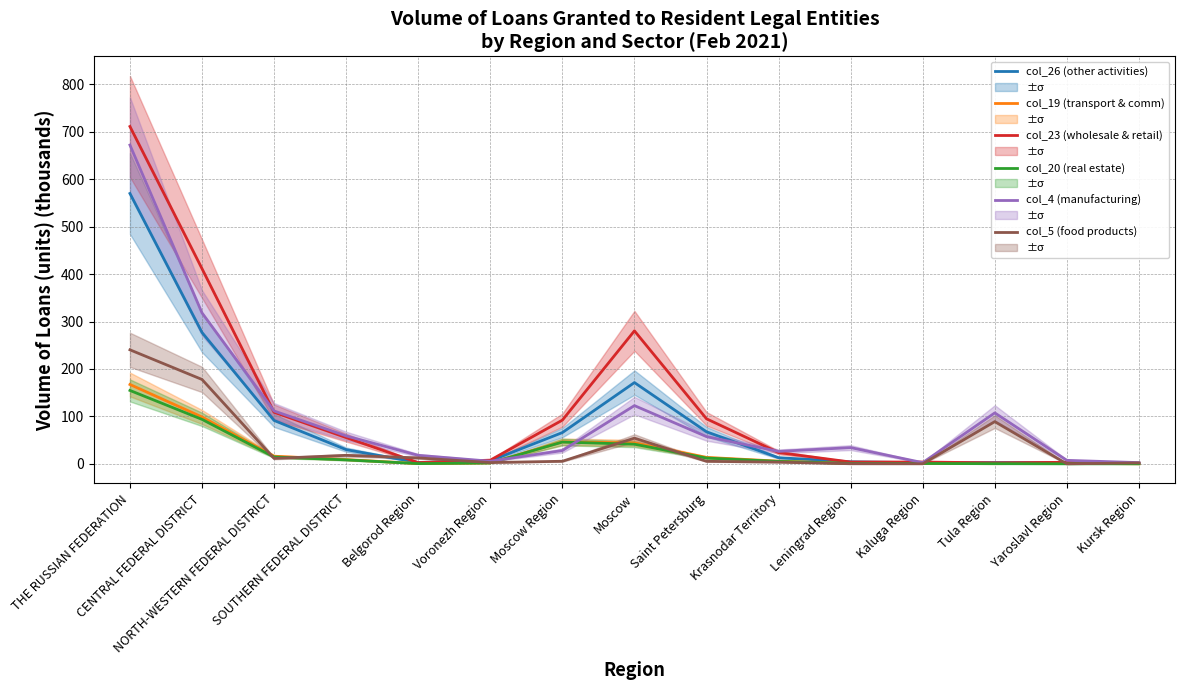

Reading left to right, what are all the values shown in this chart?

col_26 (other activities): THE RUSSIAN FEDERATION=569.8	CENTRAL FEDERAL DISTRICT=276.9	NORTH-WESTERN FEDERAL DISTRICT=91.5	SOUTHERN FEDERAL DISTRICT=30.0	Belgorod Region=3.0	Voronezh Region=6.4	Moscow Region=66.0	Moscow=171.3	Saint Petersburg=67.7	Krasnodar Territory=13.0	Leningrad Region=4.5	Kaluga Region=2.4	Tula Region=2.9	Yaroslavl Region=2.8	Kursk Region=0.9
col_19 (transport & comm): THE RUSSIAN FEDERATION=167.3	CENTRAL FEDERAL DISTRICT=98.8	NORTH-WESTERN FEDERAL DISTRICT=16.2	SOUTHERN FEDERAL DISTRICT=9.1	Belgorod Region=0.7	Voronezh Region=2.1	Moscow Region=46.5	Moscow=44.1	Saint Petersburg=13.7	Krasnodar Territory=5.7	Leningrad Region=1.0	Kaluga Region=1.0	Tula Region=0.4	Yaroslavl Region=1.3	Kursk Region=0.2
col_23 (wholesale & retail): THE RUSSIAN FEDERATION=711.0	CENTRAL FEDERAL DISTRICT=411.4	NORTH-WESTERN FEDERAL DISTRICT=108.8	SOUTHERN FEDERAL DISTRICT=55.4	Belgorod Region=2.7	Voronezh Region=7.9	Moscow Region=92.2	Moscow=280.3	Saint Petersburg=95.0	Krasnodar Territory=23.9	Leningrad Region=3.9	Kaluga Region=3.9	Tula Region=2.2	Yaroslavl Region=3.4	Kursk Region=1.1
col_20 (real estate): THE RUSSIAN FEDERATION=154.8	CENTRAL FEDERAL DISTRICT=93.8	NORTH-WESTERN FEDERAL DISTRICT=14.6	SOUTHERN FEDERAL DISTRICT=8.4	Belgorod Region=0.6	Voronezh Region=2.0	Moscow Region=46.0	Moscow=41.5	Saint Petersburg=12.3	Krasnodar Territory=5.3	Leningrad Region=1.0	Kaluga Region=0.8	Tula Region=0.4	Yaroslavl Region=0.2	Kursk Region=0.2
col_4 (manufacturing): THE RUSSIAN FEDERATION=671.9	CENTRAL FEDERAL DISTRICT=318.1	NORTH-WESTERN FEDERAL DISTRICT=111.5	SOUTHERN FEDERAL DISTRICT=58.9	Belgorod Region=18.1	Voronezh Region=5.6	Moscow Region=28.2	Moscow=122.8	Saint Petersburg=57.5	Krasnodar Territory=26.4	Leningrad Region=34.3	Kaluga Region=2.7	Tula Region=107.5	Yaroslavl Region=7.5	Kursk Region=2.7
col_5 (food products): THE RUSSIAN FEDERATION=240.4	CENTRAL FEDERAL DISTRICT=177.9	NORTH-WESTERN FEDERAL DISTRICT=11.5	SOUTHERN FEDERAL DISTRICT=18.0	Belgorod Region=12.6	Voronezh Region=2.8	Moscow Region=5.5	Moscow=54.3	Saint Petersburg=5.4	Krasnodar Territory=3.7	Leningrad Region=0.3	Kaluga Region=0.2	Tula Region=89.1	Yaroslavl Region=0.1	Kursk Region=2.1